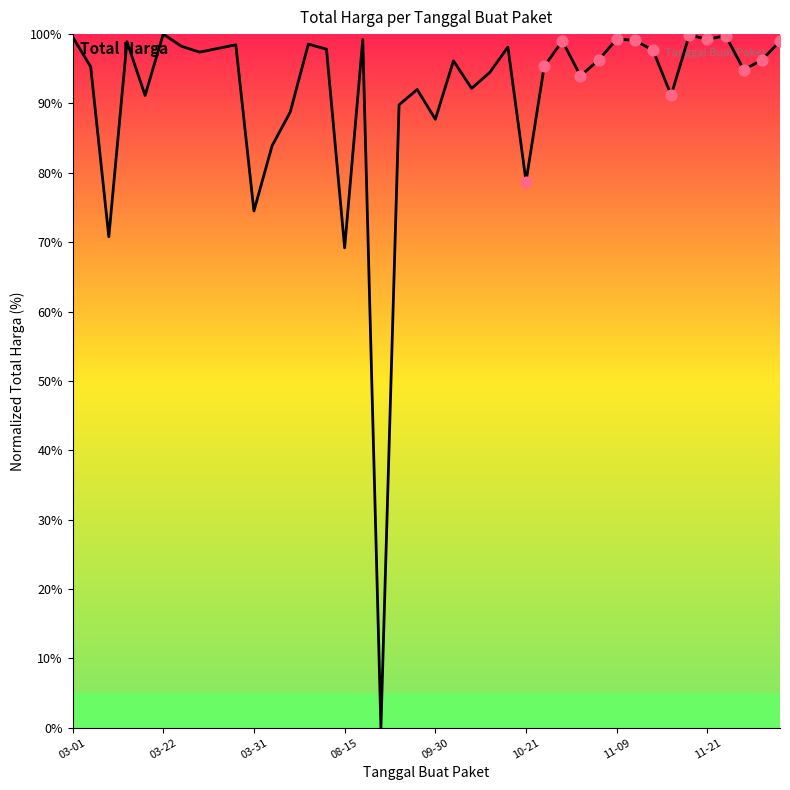

What is the maximum value shown in the chart?

100.0